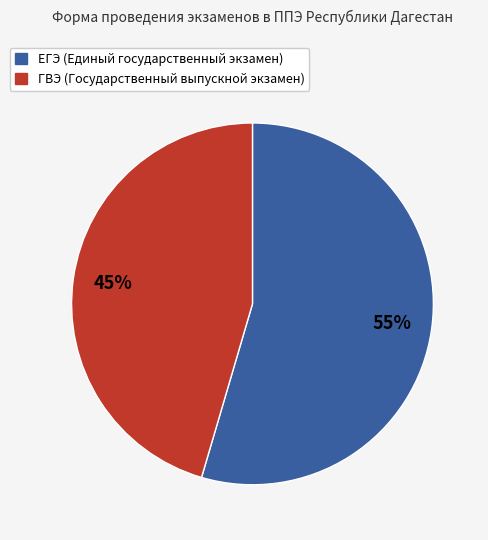

Do ГВЭ and ЕГЭ together represent more than half of the pie?

Yes